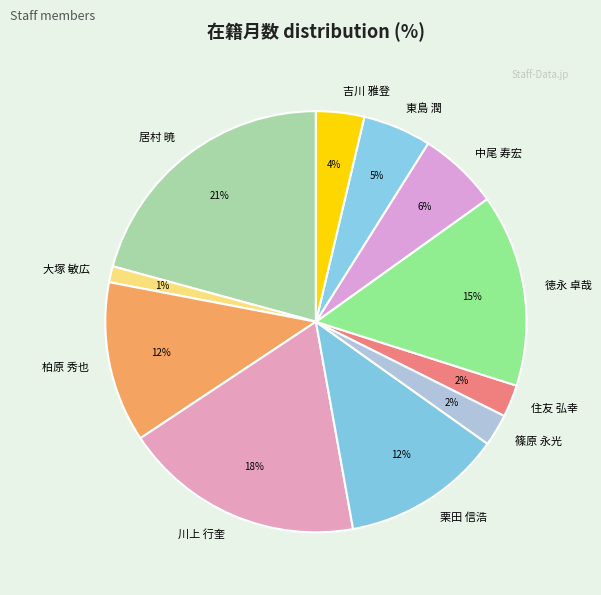

What percentage is the 居村 暁 slice, to the nearest percent?

21%